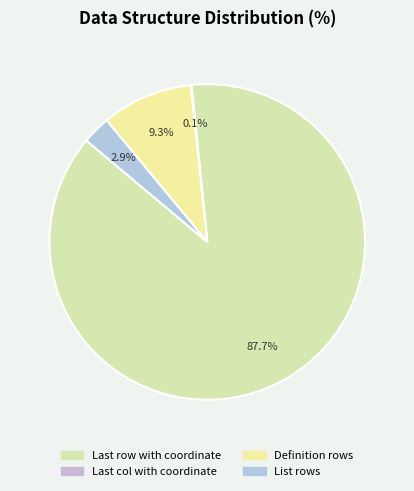

What percentage is the Definition rows slice, to the nearest percent?

9%